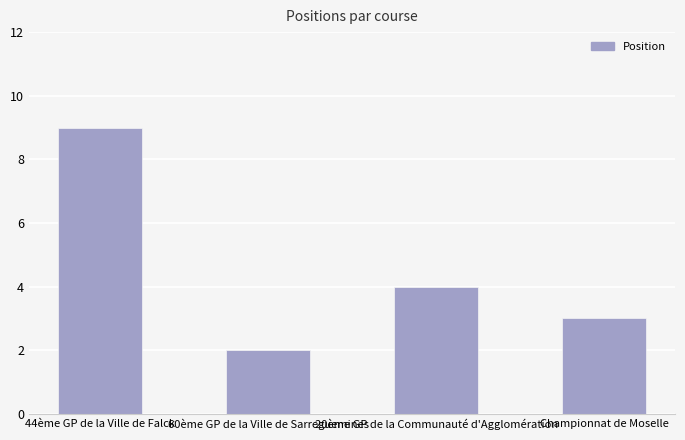

What is the change in value from 60ème GP de la Ville de Sarreguemines to Championnat de Moselle?

+1